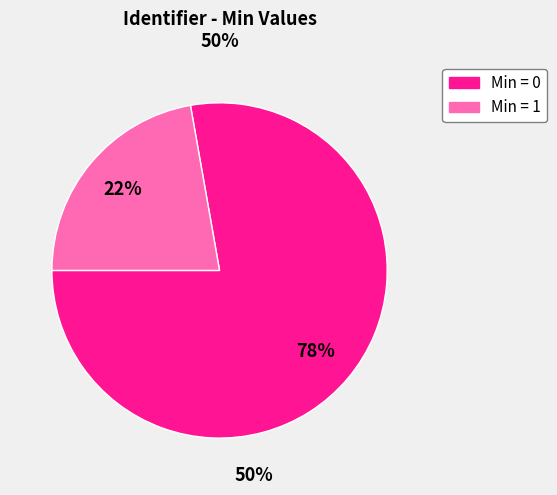

To the nearest percent, what is the average slice percentage?

50%